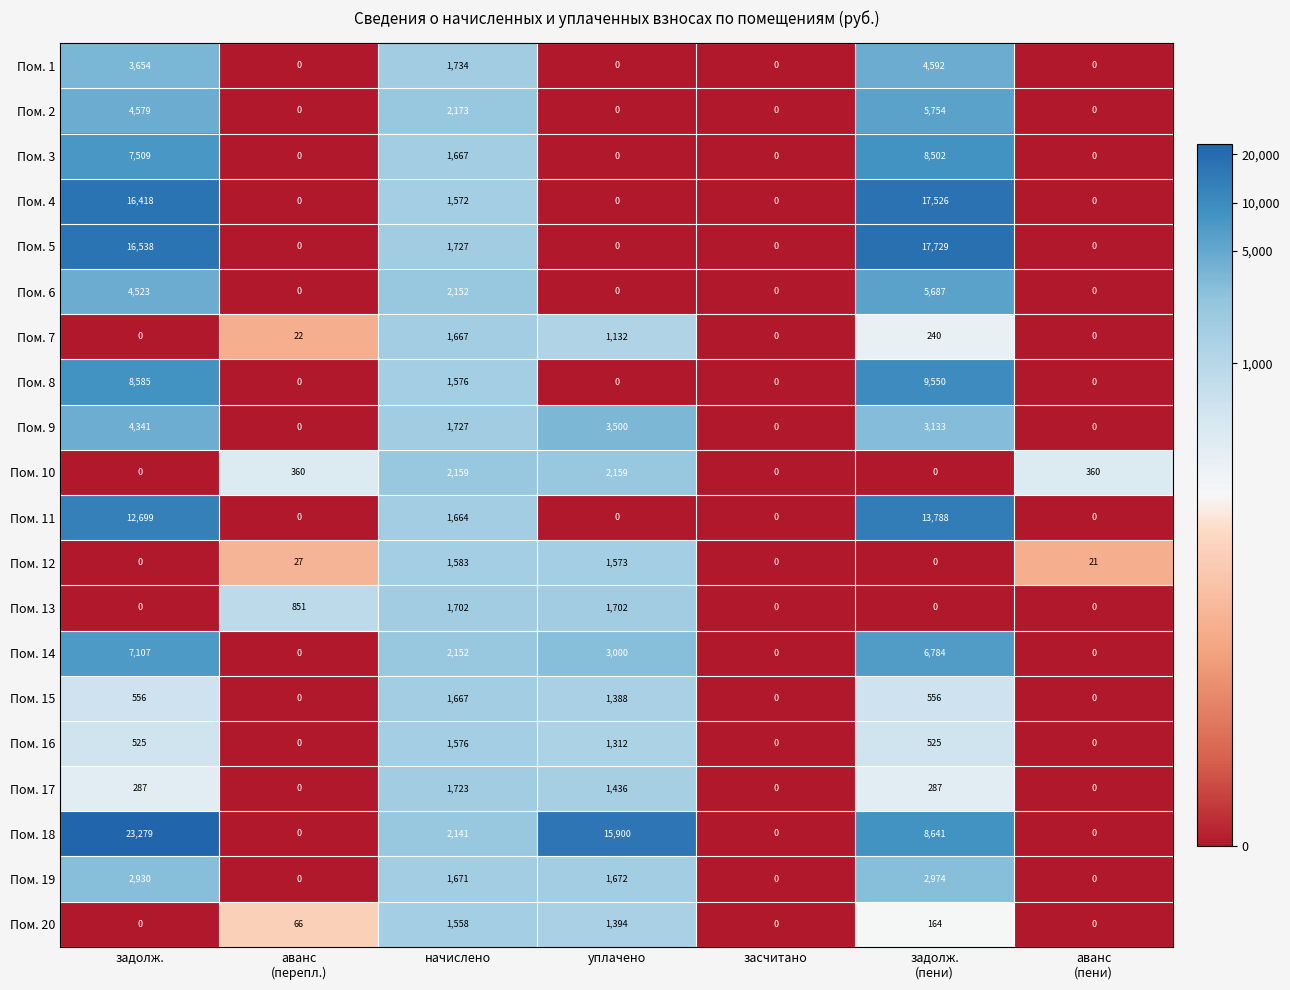

Which series has the largest total across all categories?

Пом. 18